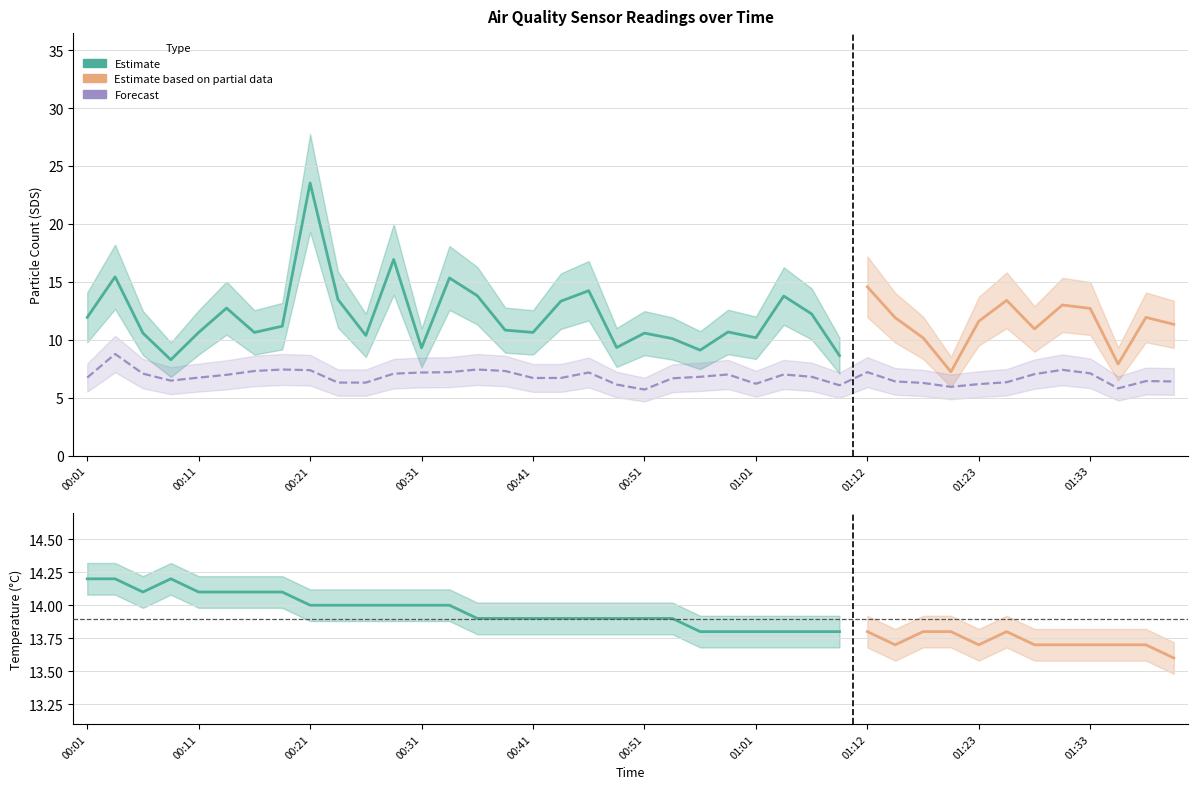

At how many categories does at least one series exceed 22?

1